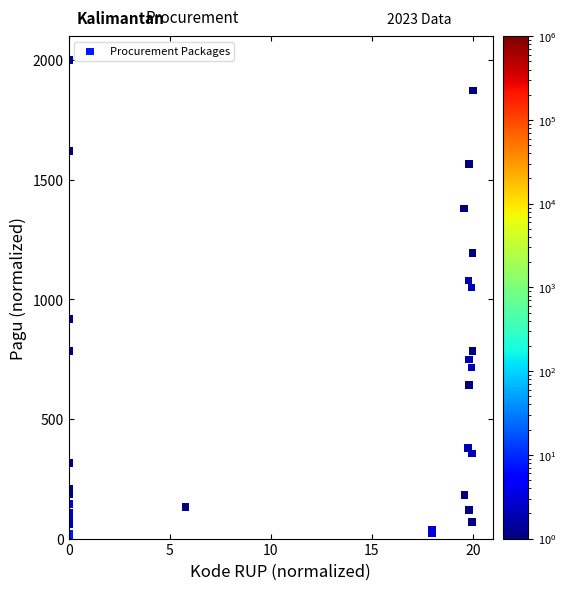

What Y value in the scatter plot is closest to 1000?

1050.4